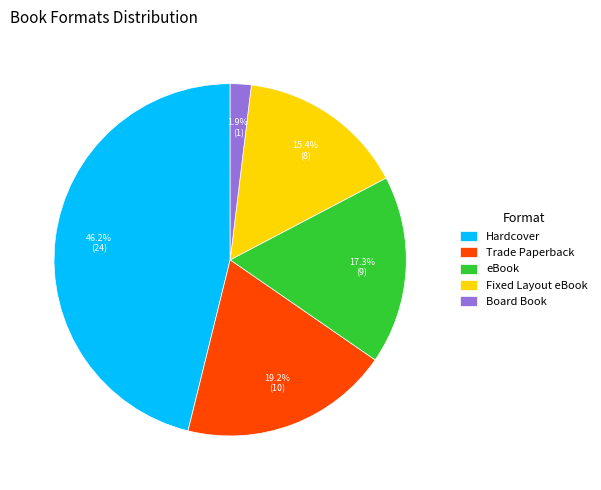

What percentage is the Board Book slice, to the nearest percent?

2%